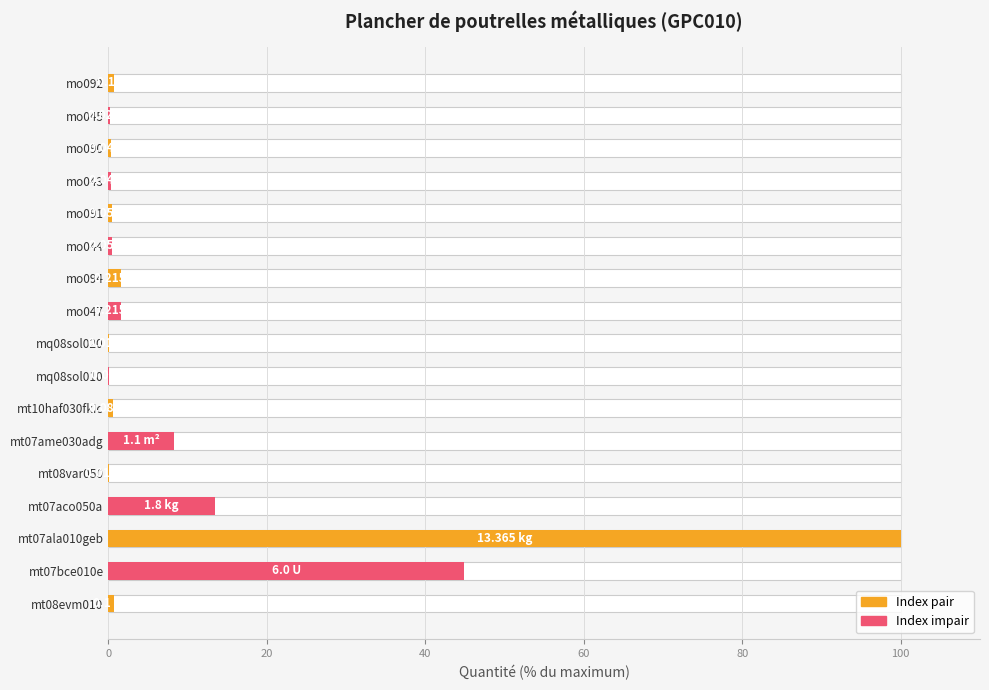

Is it true that the value at mo092 is 0.4?

False